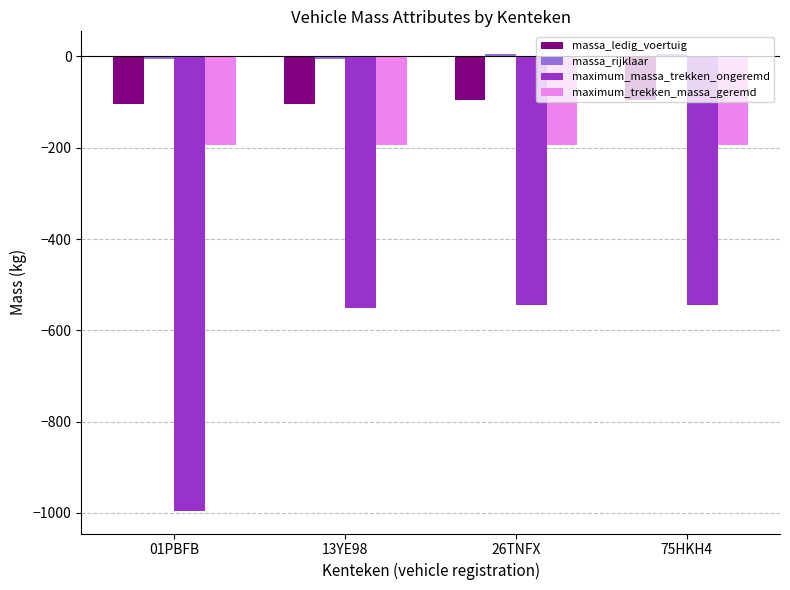

The value of maximum_massa_trekken_ongeremd at 01PBFB is -995. True or false?

True